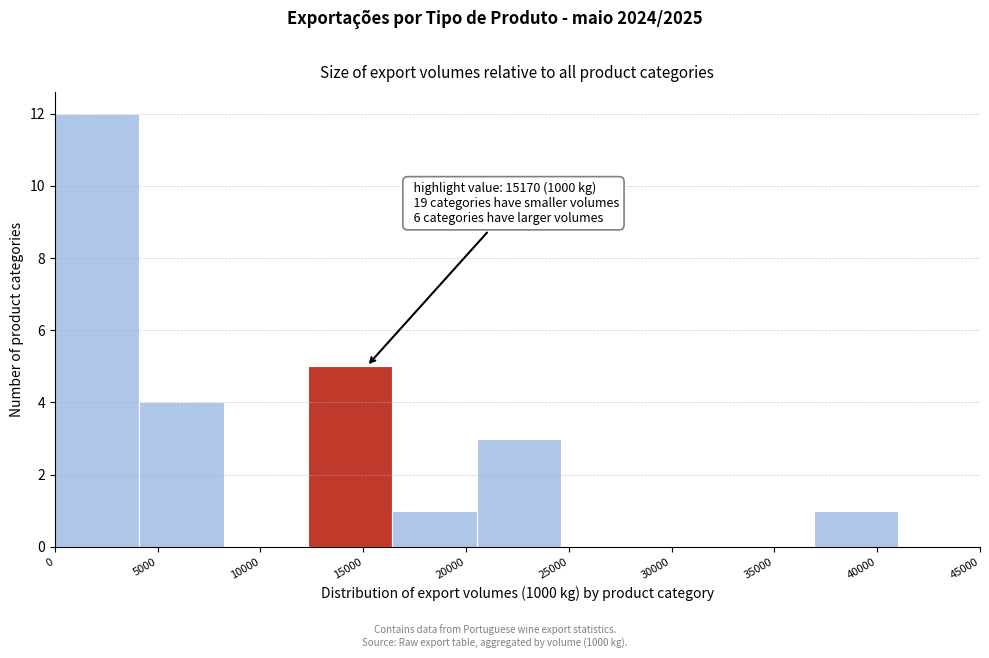

Which range on the x-axis has the tallest bar?

0 to 4000